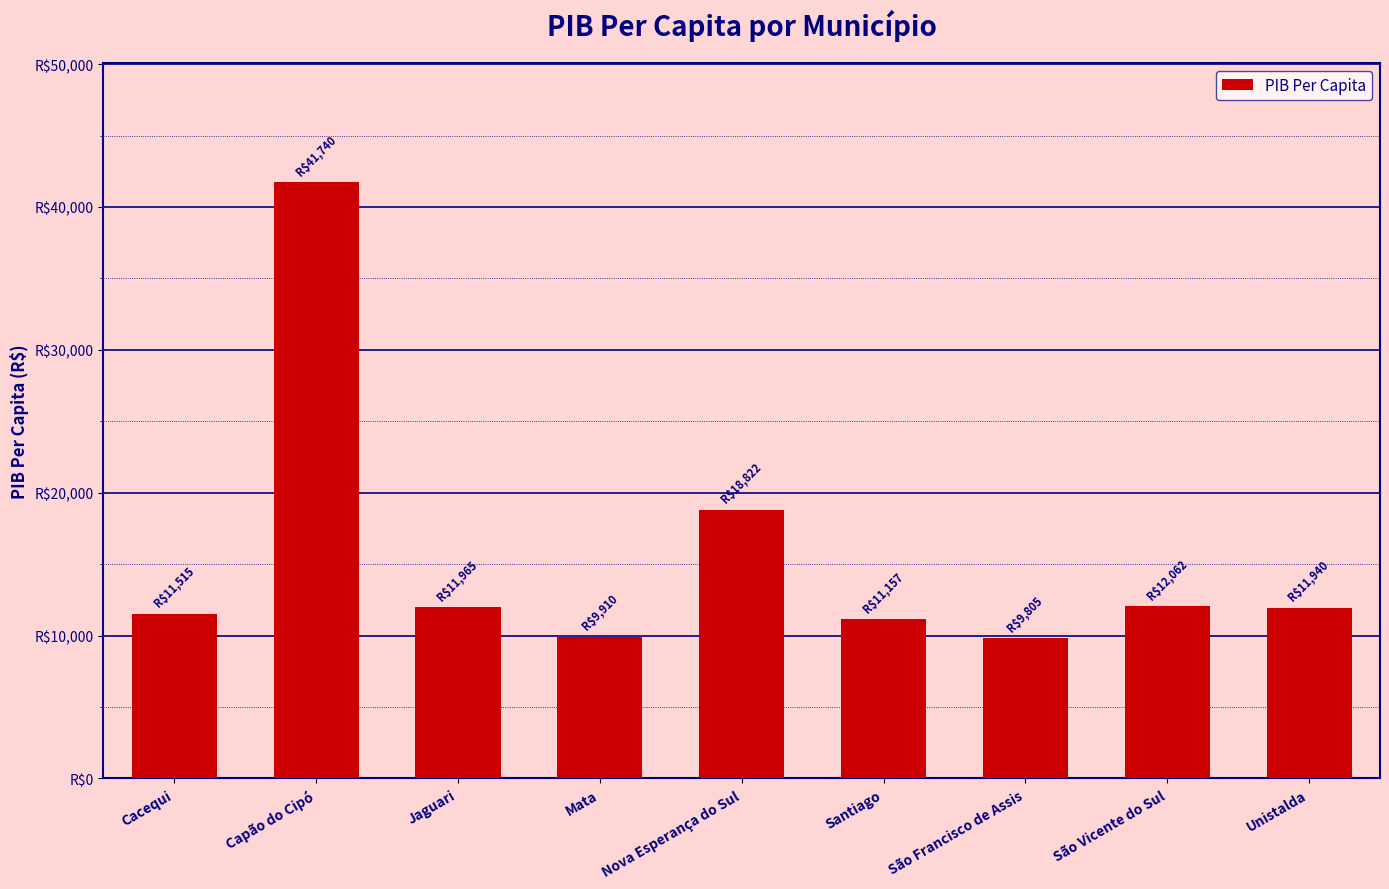

Does the chart contain any negative values?

No